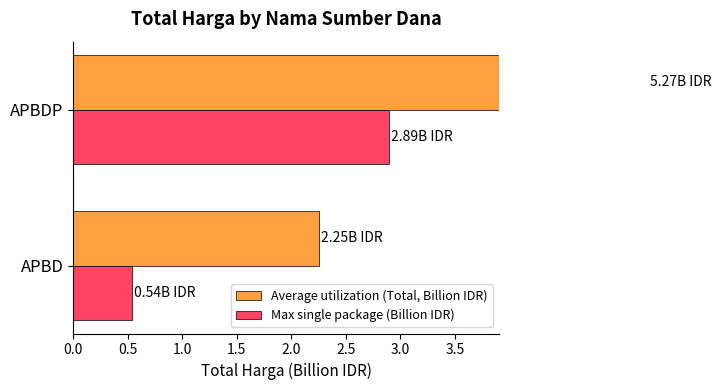

List the series in order of their overall mean, lowest first.

Max single package (Billion IDR), Average utilization (Total, Billion IDR)